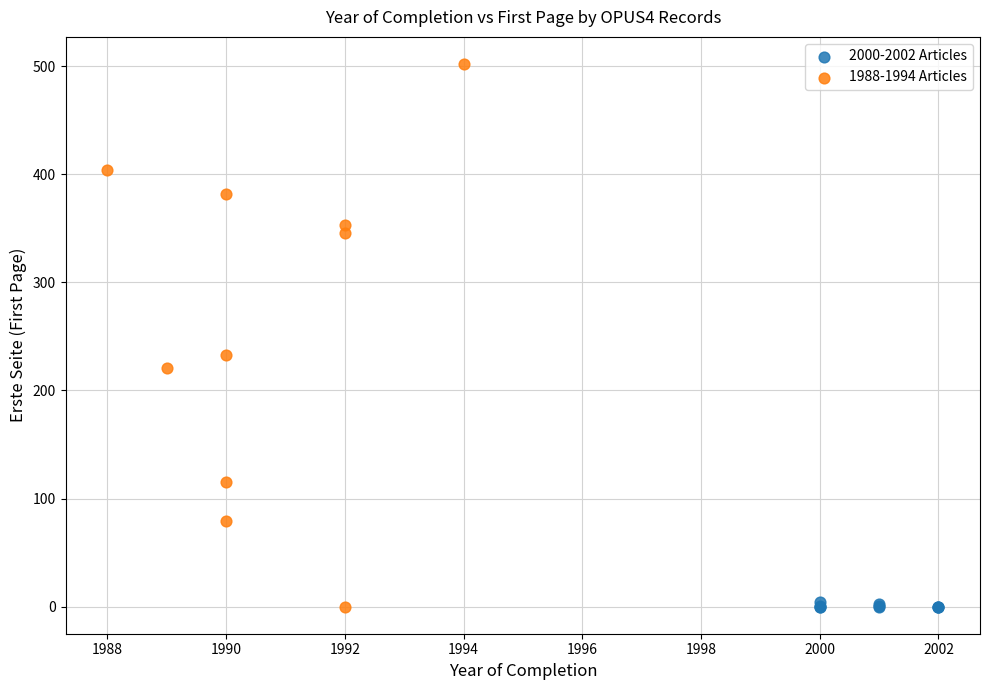

What are all the series names shown in the legend?

2000-2002 Articles, 1988-1994 Articles